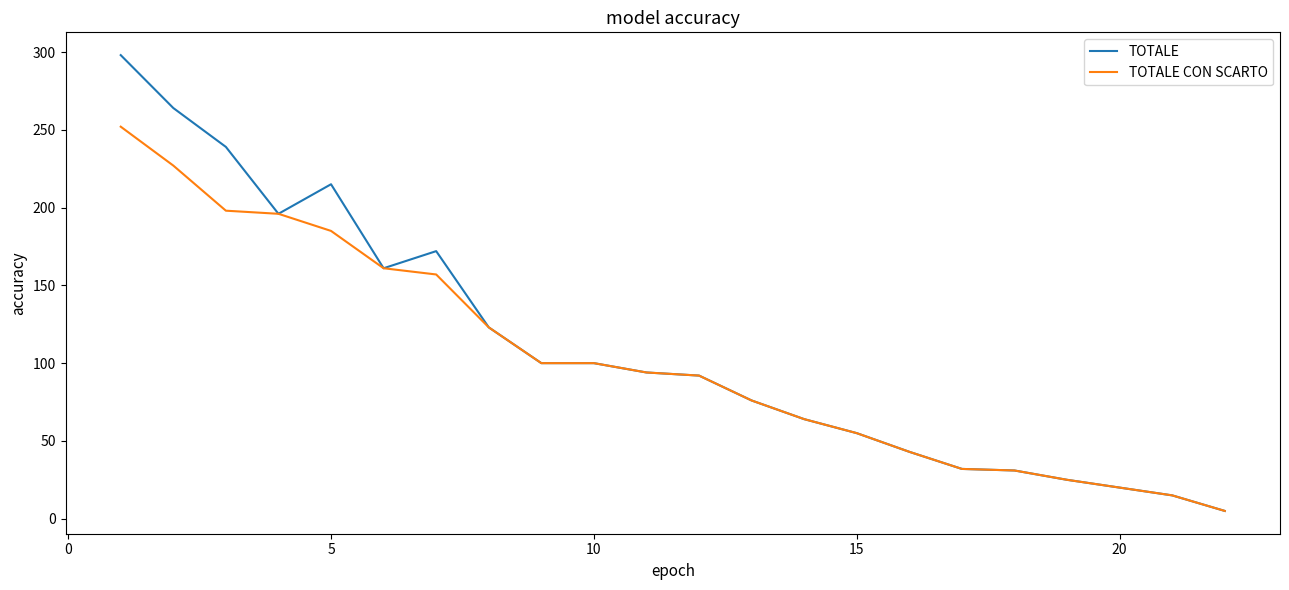

How many lines are shown in the chart?

2